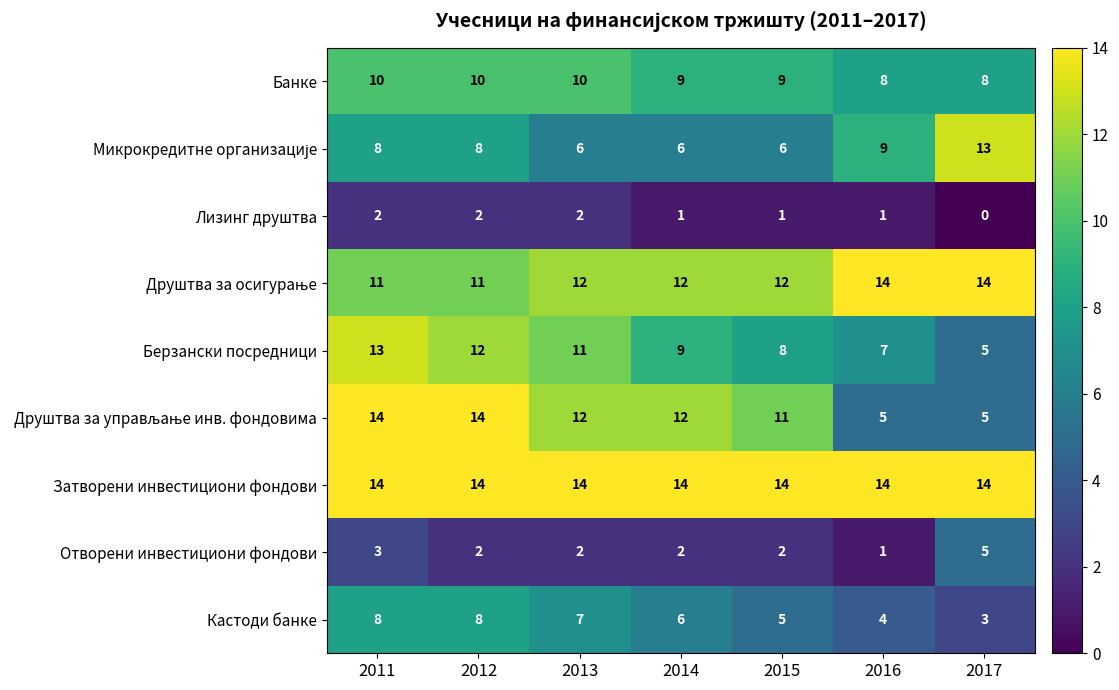

Which series has the largest total across all categories?

Затворени инвестициони фондови